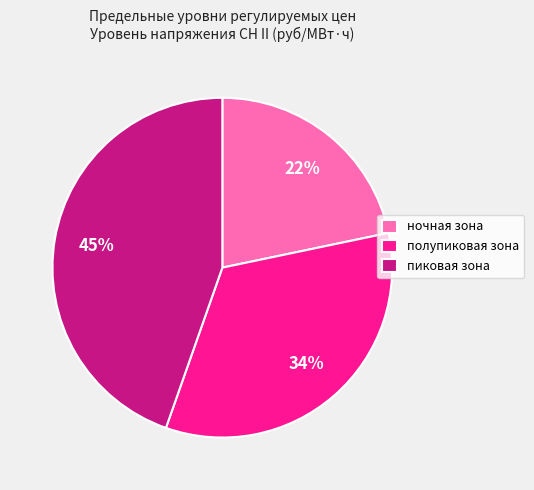

To the nearest percent, what is the average slice percentage?

33%